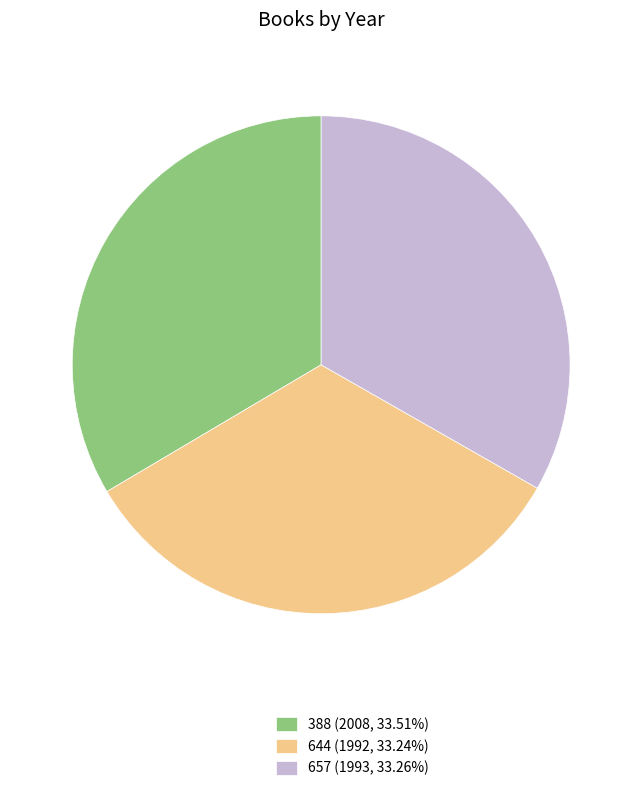

What is the ratio of the value at 644 (1992, 33.24%) to the value at 657 (1993, 33.26%)?

1.0